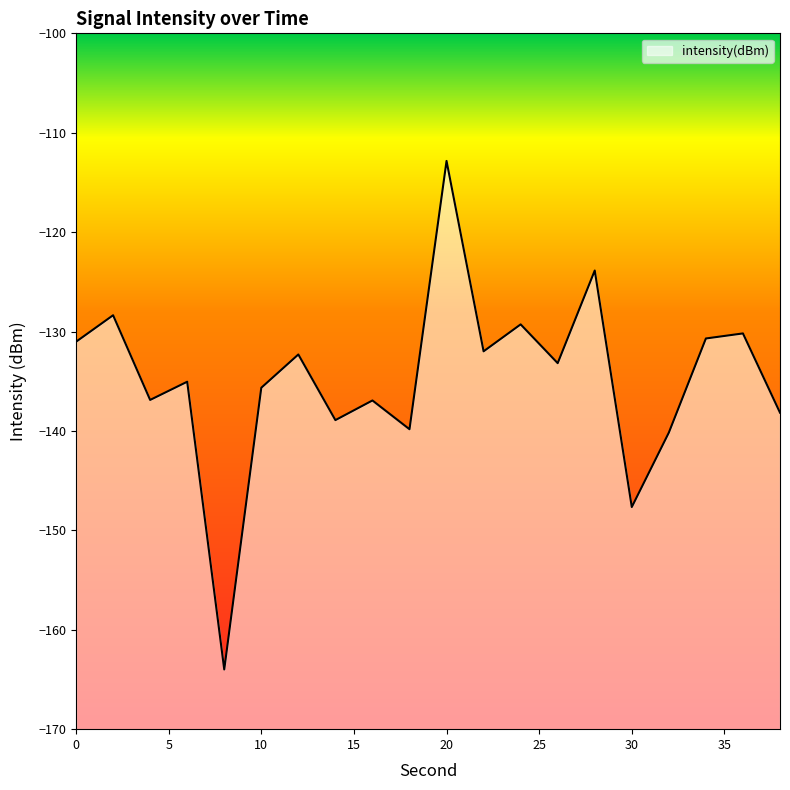

The chart shows a value of -238.3 at 16. True or false?

False